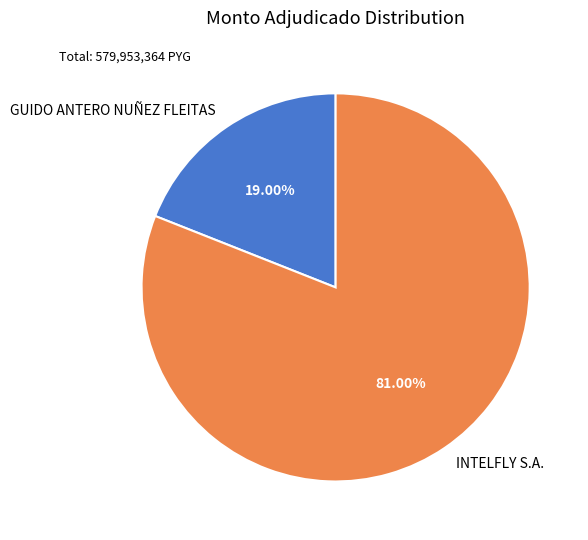

What percentage is the GUIDO ANTERO NUÑEZ FLEITAS slice, to the nearest percent?

19%